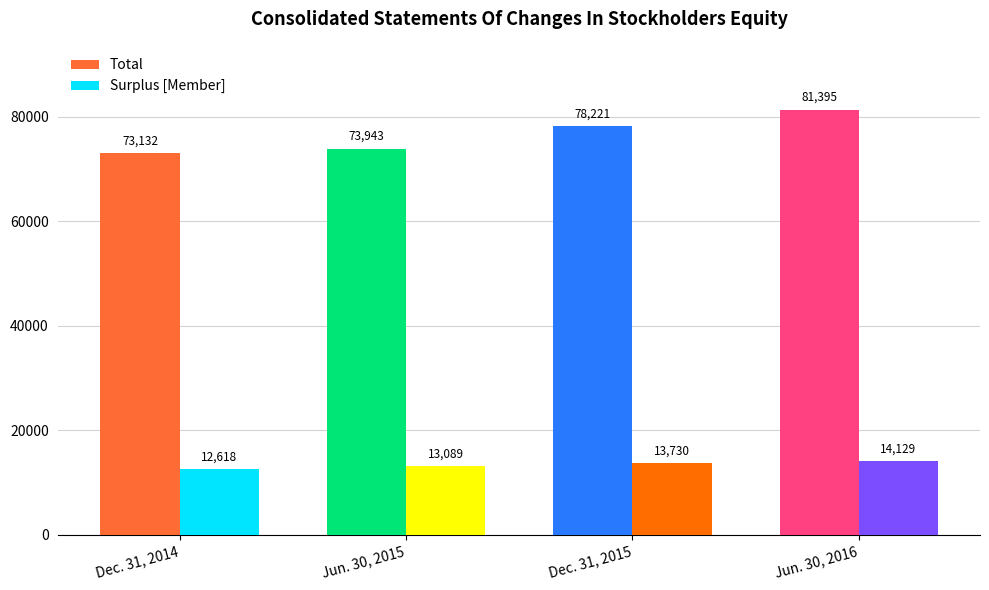

What is the sum of all Surplus [Member] values?

53566